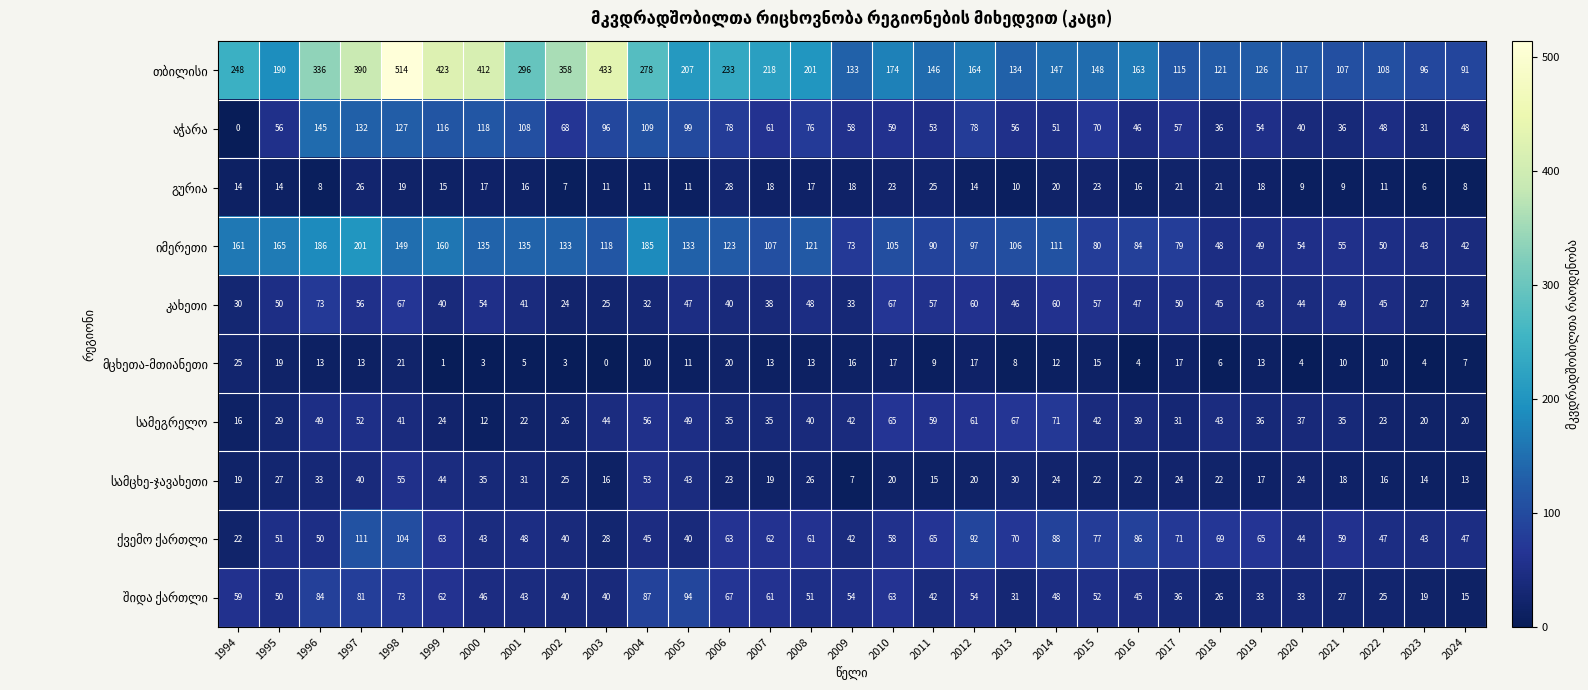

What is the difference between the highest and lowest values at 1994?

248